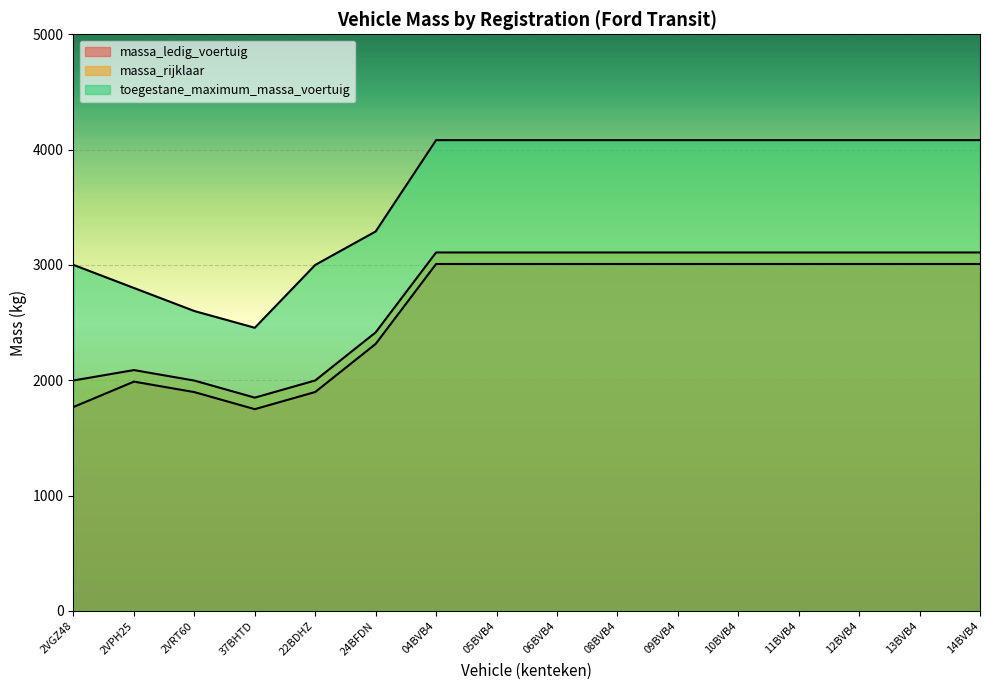

What is the sum of the massa_rijklaar values at 24BFDN and 37BHTD?

4264